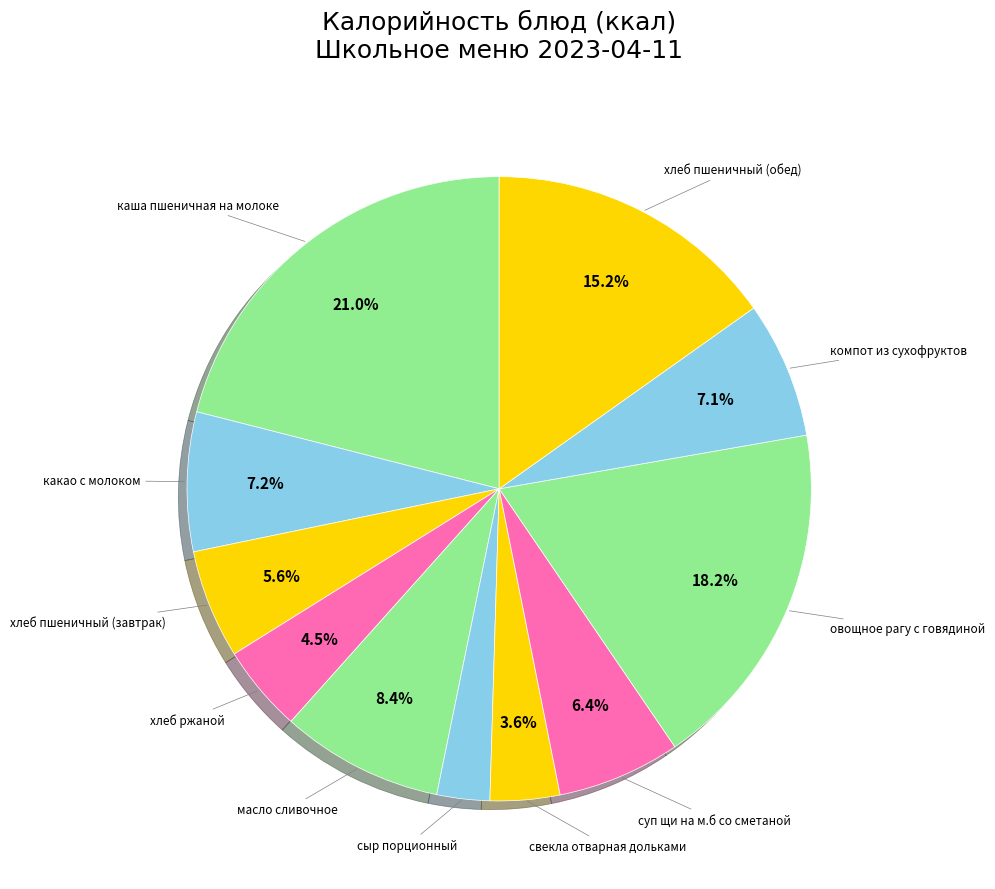

To the nearest percent, what is the difference between the largest and smallest slice percentages?

18%